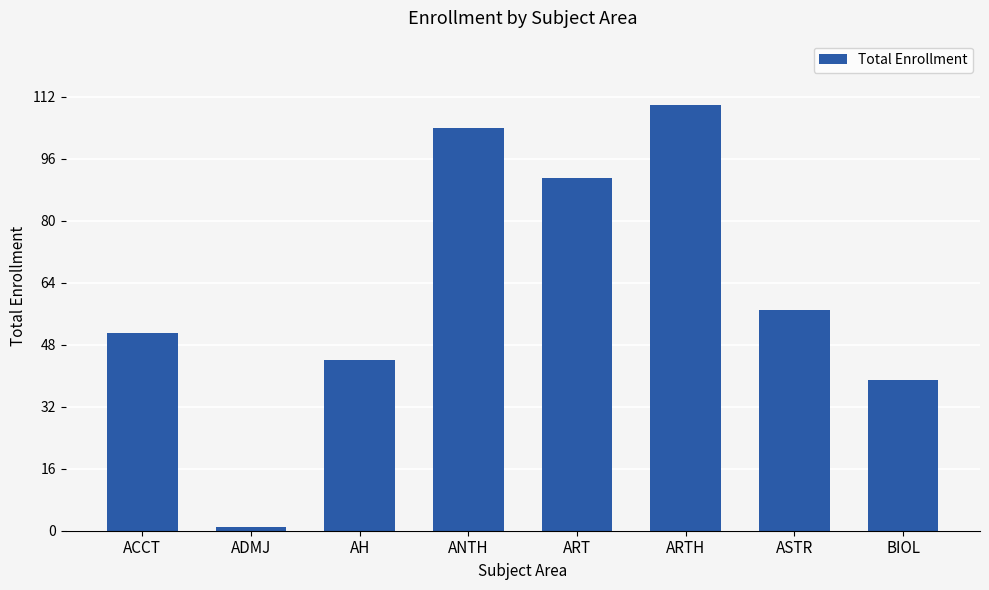

What is the difference between the maximum and second lowest values?

71